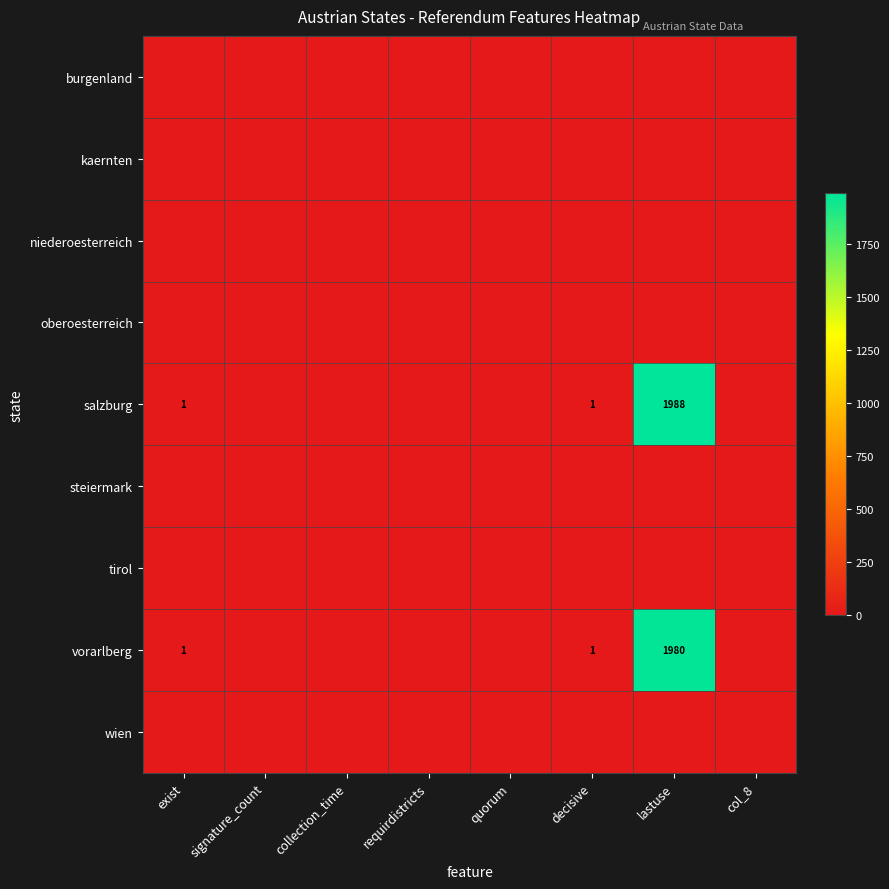

The salzburg series shows 1988 at lastuse. True or false?

True